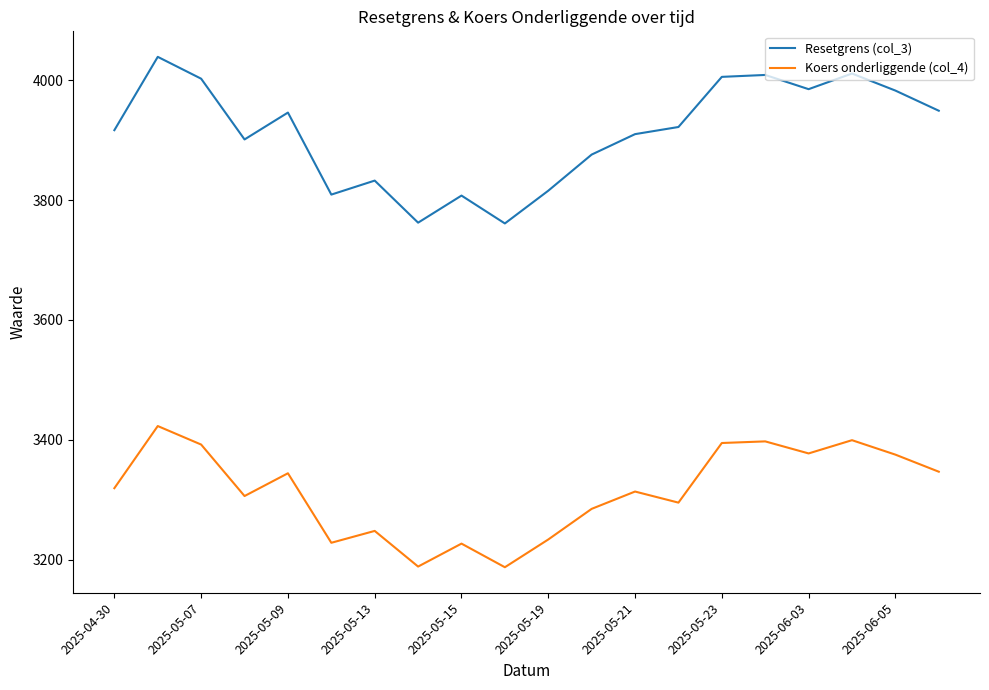

Which series has the largest total across all categories?

Resetgrens (col_3)